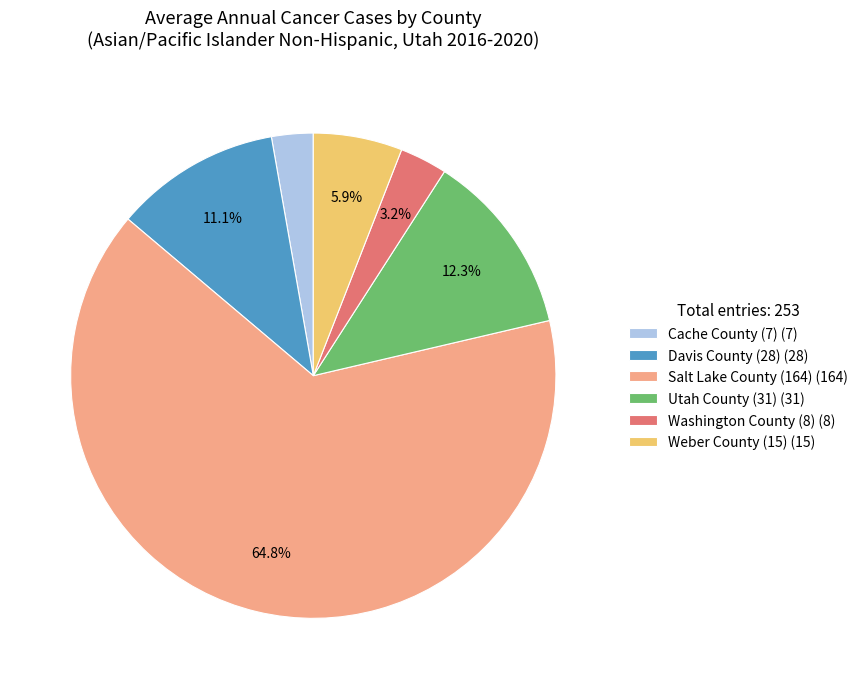

Is Washington County (8) the majority of the pie?

No